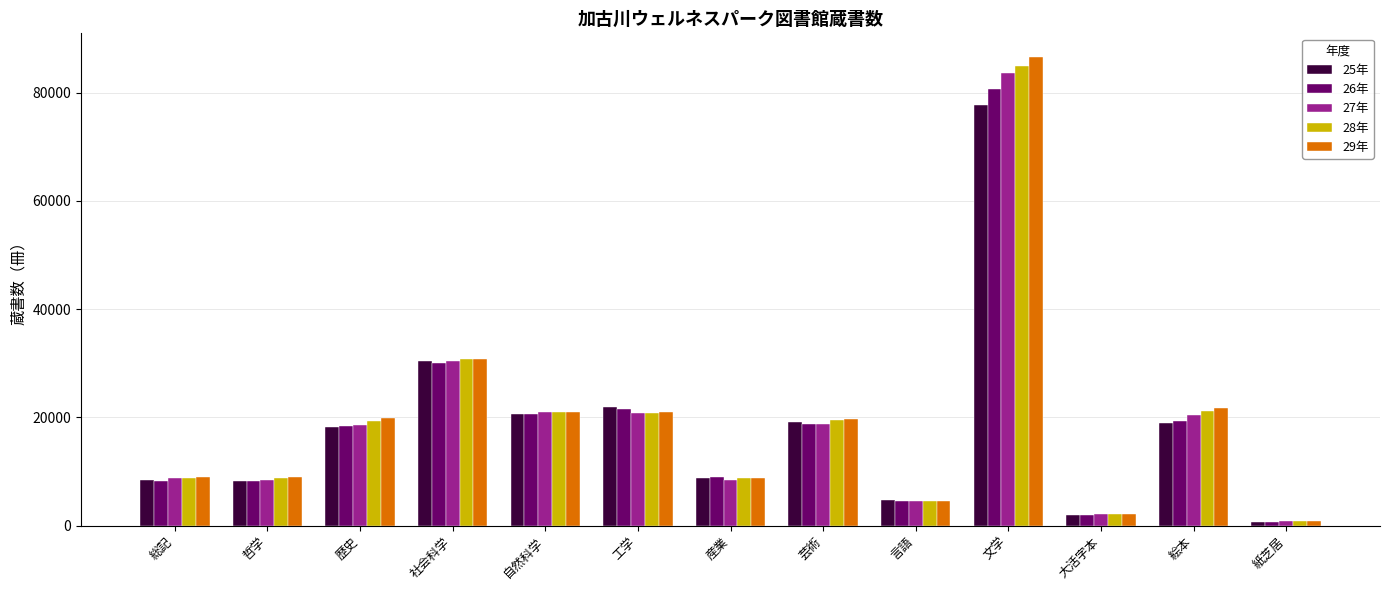

How many data points does each series have?

13